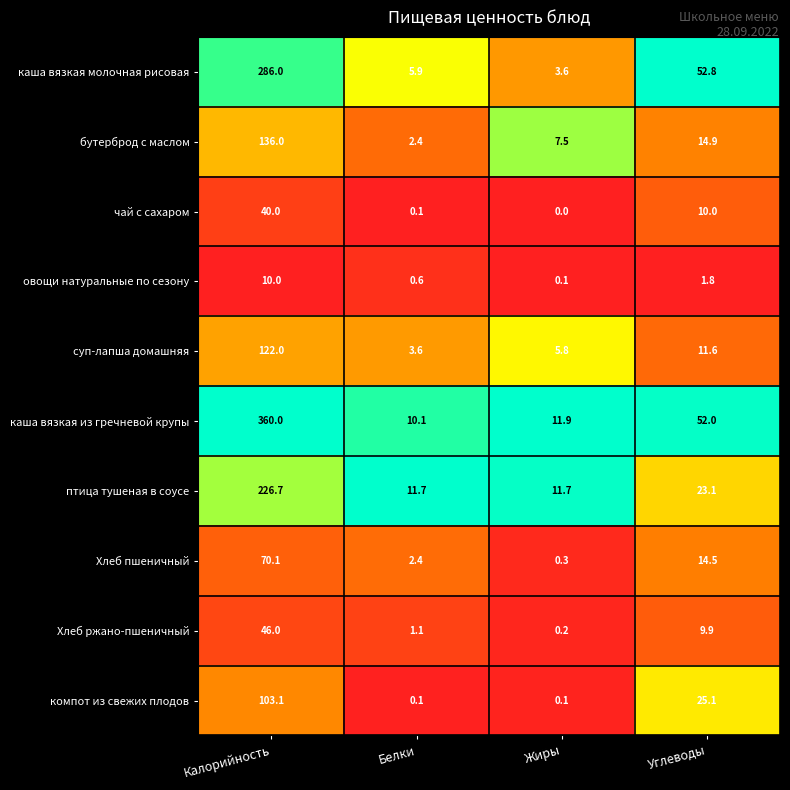

What is the sum of all каша вязкая молочная рисовая values?

348.3